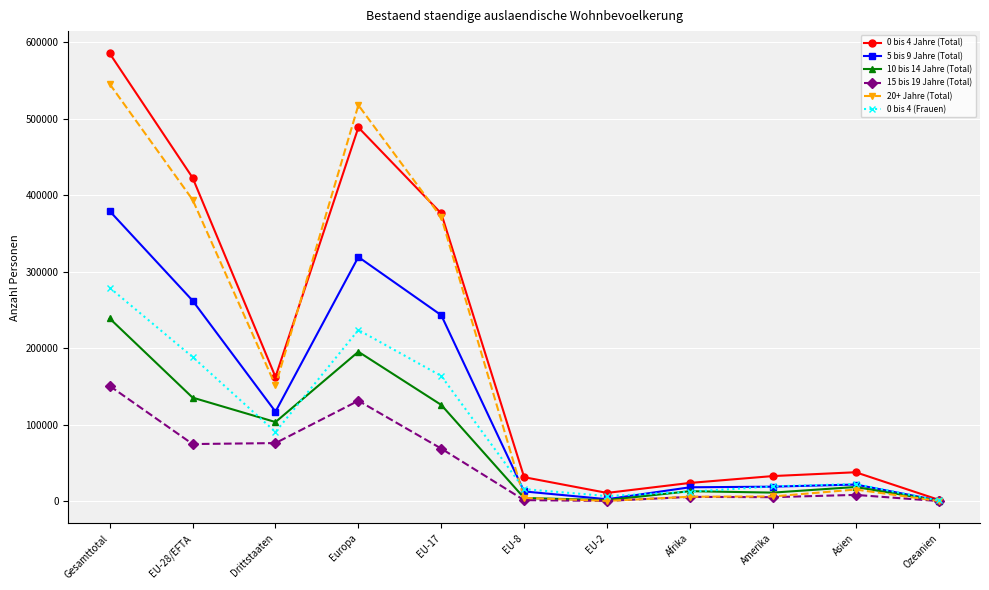

In 15 bis 19 Jahre (Total), how many points are higher than both neighbors (excluding endpoints)?

3